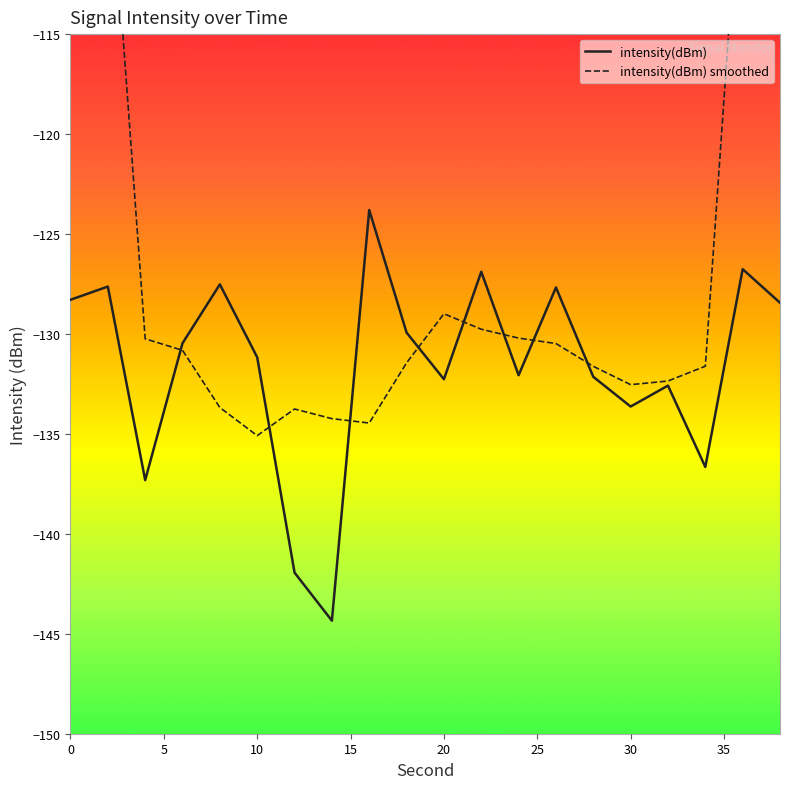

Is it true that intensity(dBm) equals -131.2 at 10?

True